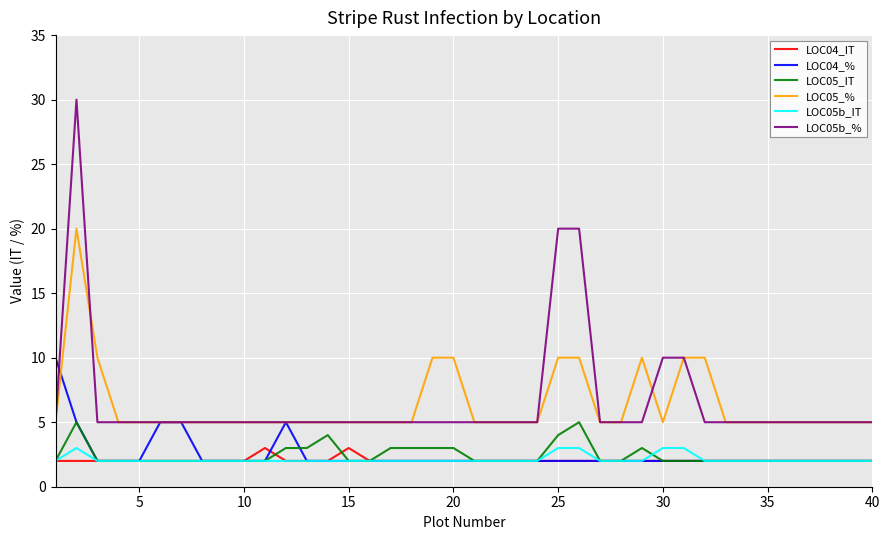

True or false: LOC05b_IT and LOC05_% intersect in this chart.

False